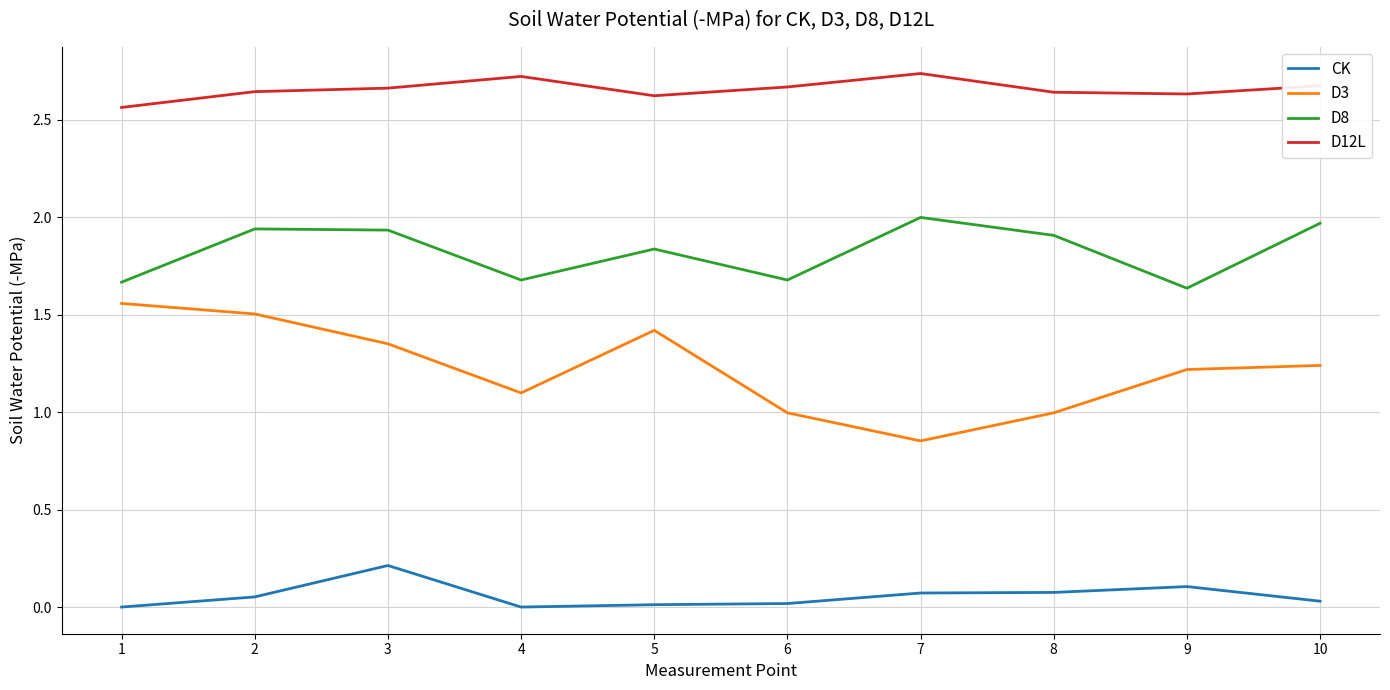

Rank the series by their average value, from lowest to highest.

CK, D3, D8, D12L